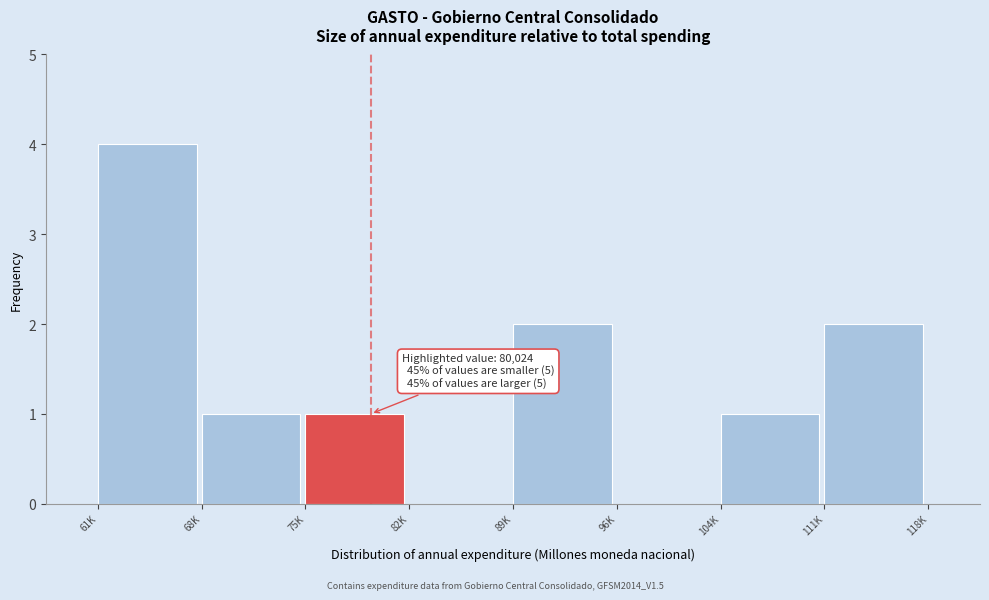

Reading left to right, extract all data points from this chart.

61K=4	68K=1	75K=1	82K=0	89K=2	96K=0	104K=1	111K=2